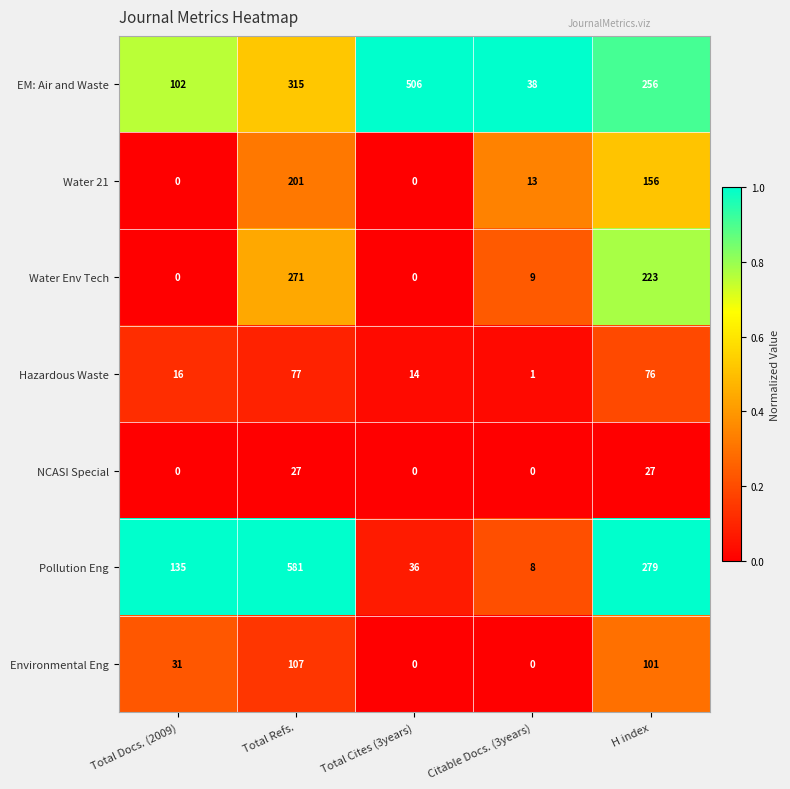

What is the difference between the maximum and second lowest values in the EM: Air and Waste series?

404